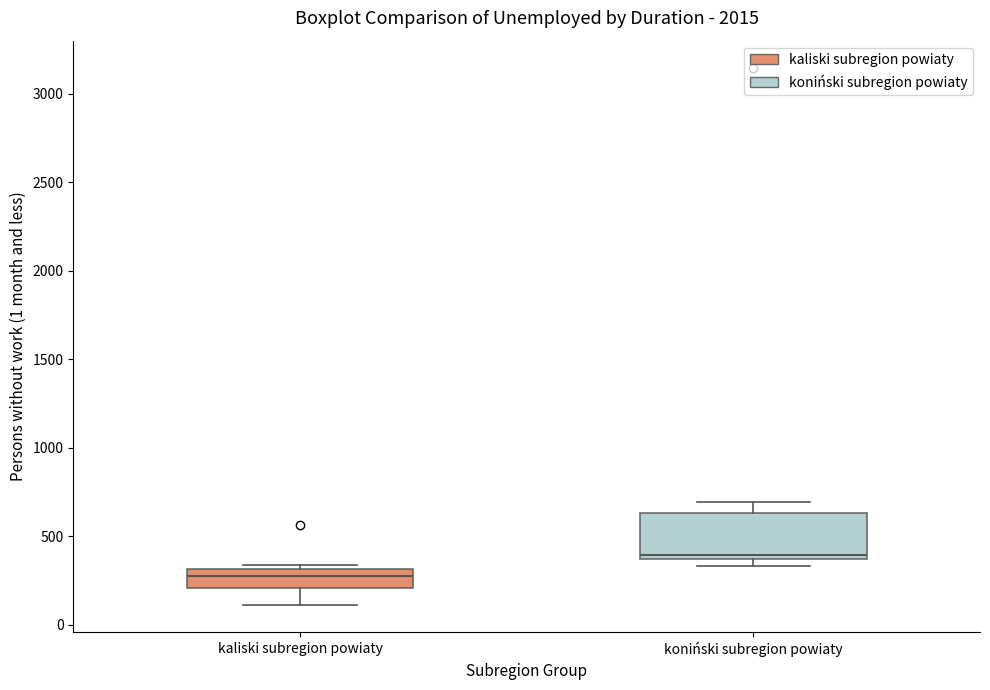

Where is the upper edge of the box for koniński subregion powiaty on the y-axis? The values are not printed on the chart, so give them approximately, as read against the axis.

650